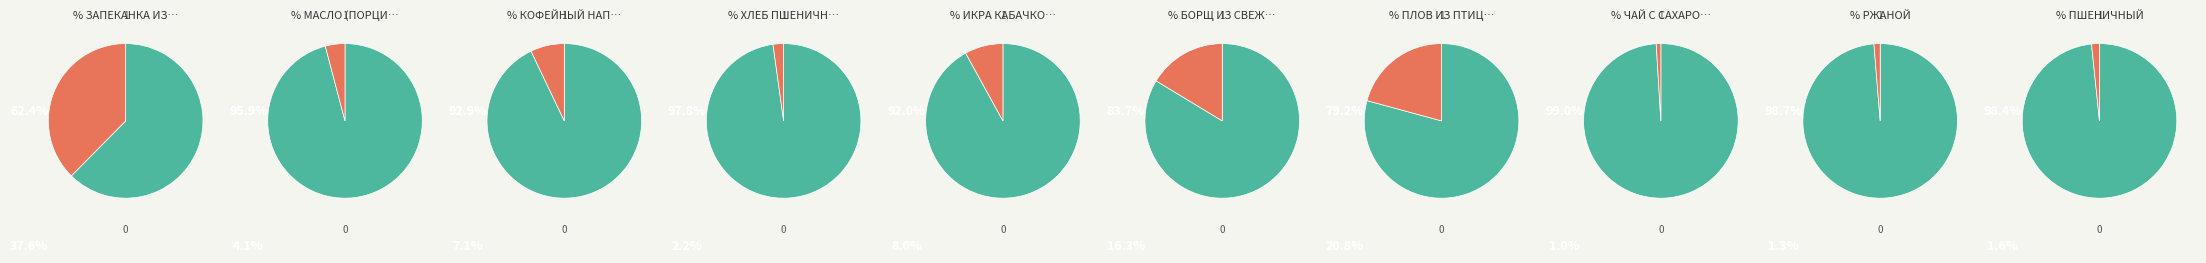

How much of the chart is everything except МАСЛО (ПОРЦИЯМИ)?

95.9%